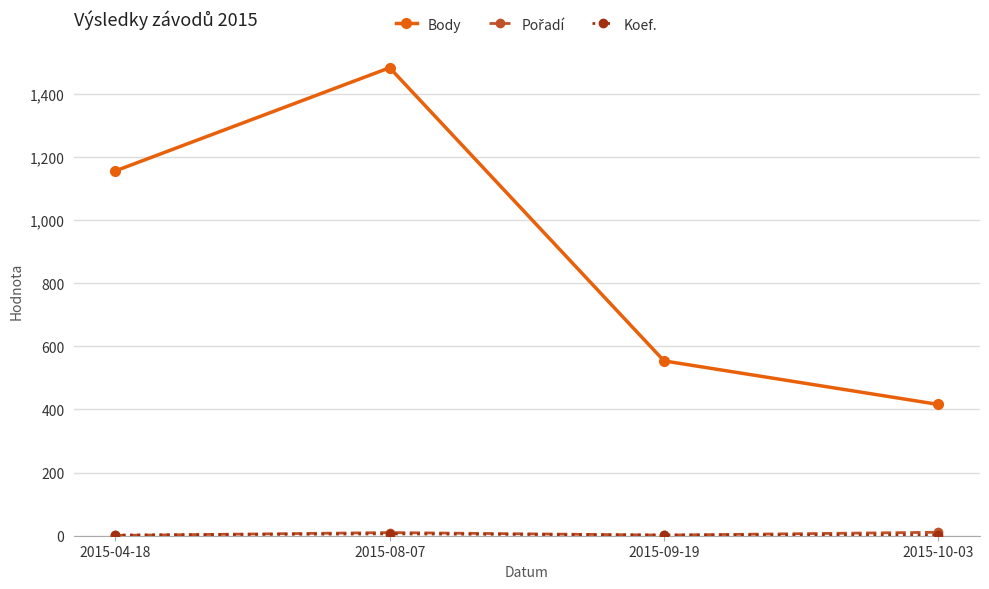

What is the label of the 4th point from the left?

2015-10-03